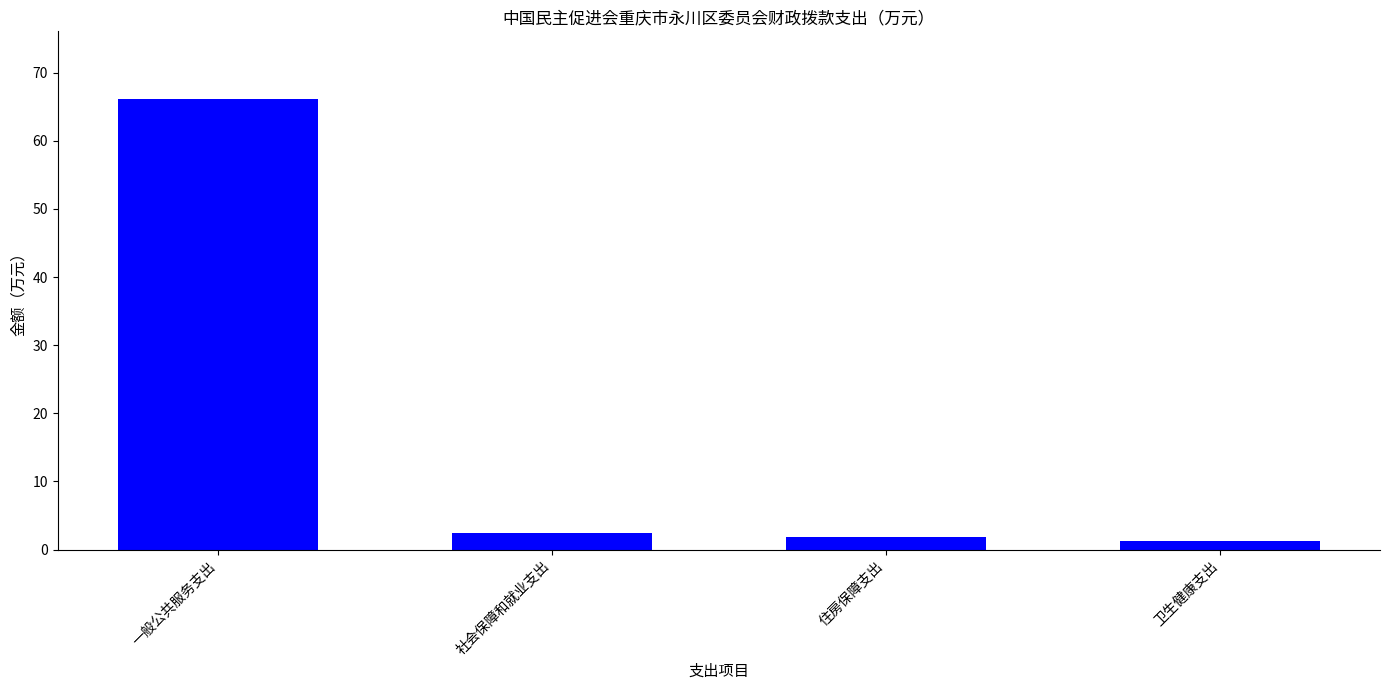

What is the value of the 1st bar from the left?

66.2